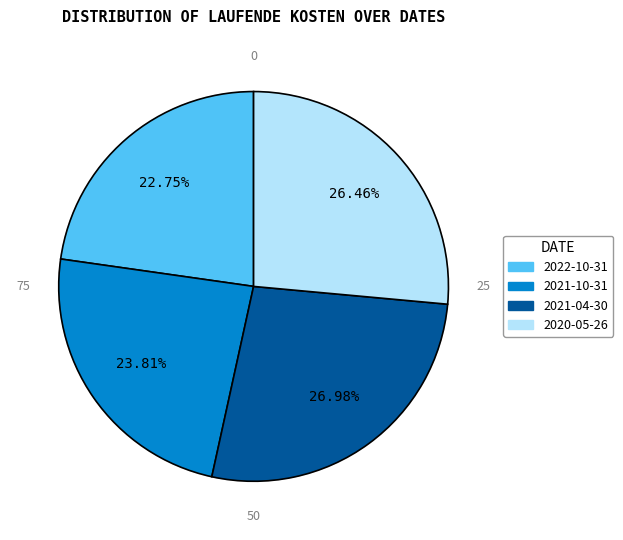

What is the smallest slice in the pie chart?

2022-10-31